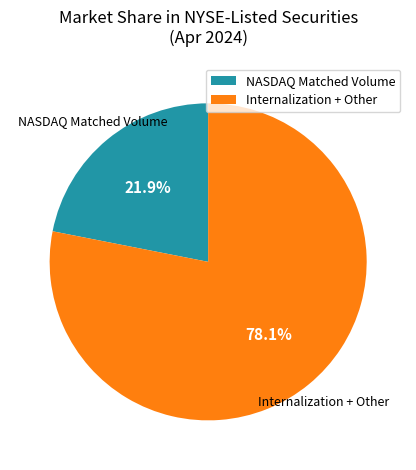

Rank the categories by value from highest to lowest.

Internalization + Other, NASDAQ Matched Volume